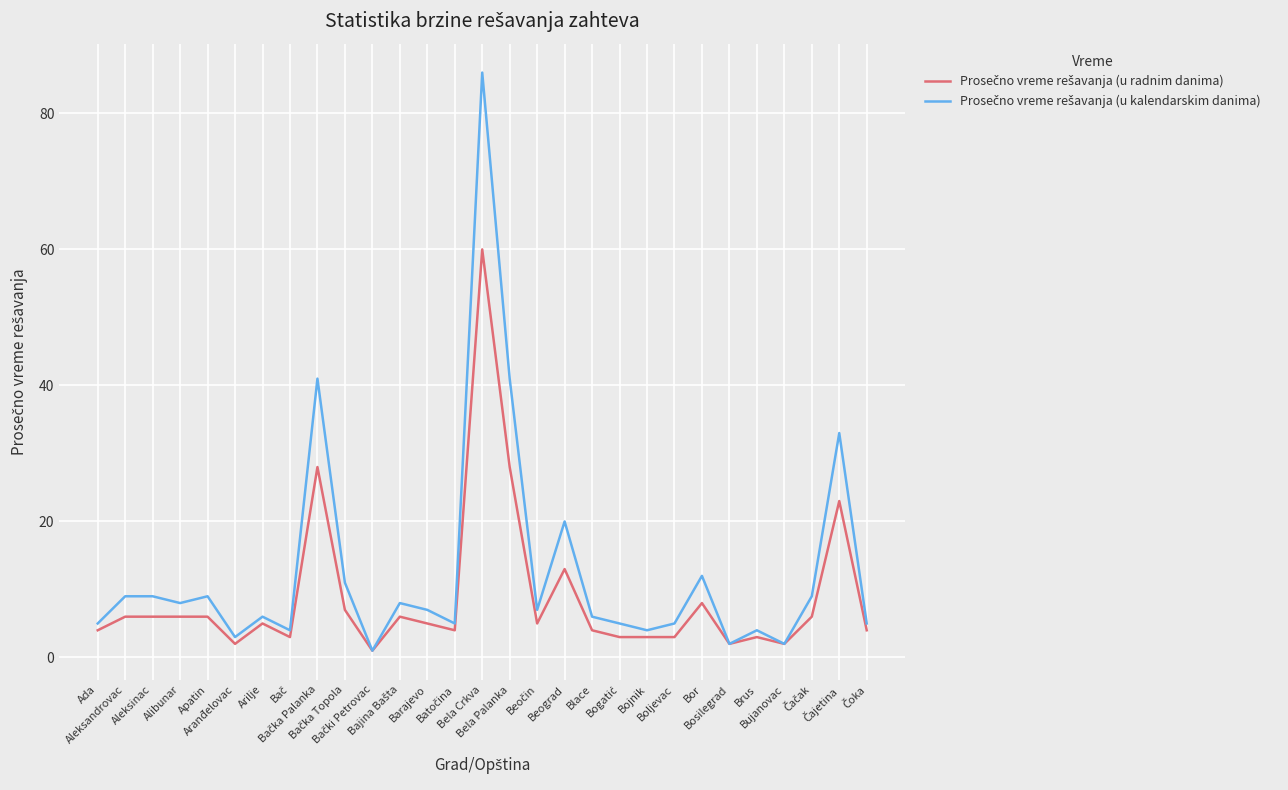

Rank the categories by Prosečno vreme rešavanja (u kalendarskim danima) value from lowest to highest.

Bački Petrovac, Bosilegrad, Bujanovac, Aranđelovac, Bač, Bojnik, Brus, Ada, Batočina, Bogatić, Boljevac, Čoka, Arilje, Blace, Barajevo, Beočin, Alibunar, Bajina Bašta, Aleksandrovac, Aleksinac, Apatin, Čačak, Bačka Topola, Bor, Beograd, Čajetina, Bačka Palanka, Bela Palanka, Bela Crkva